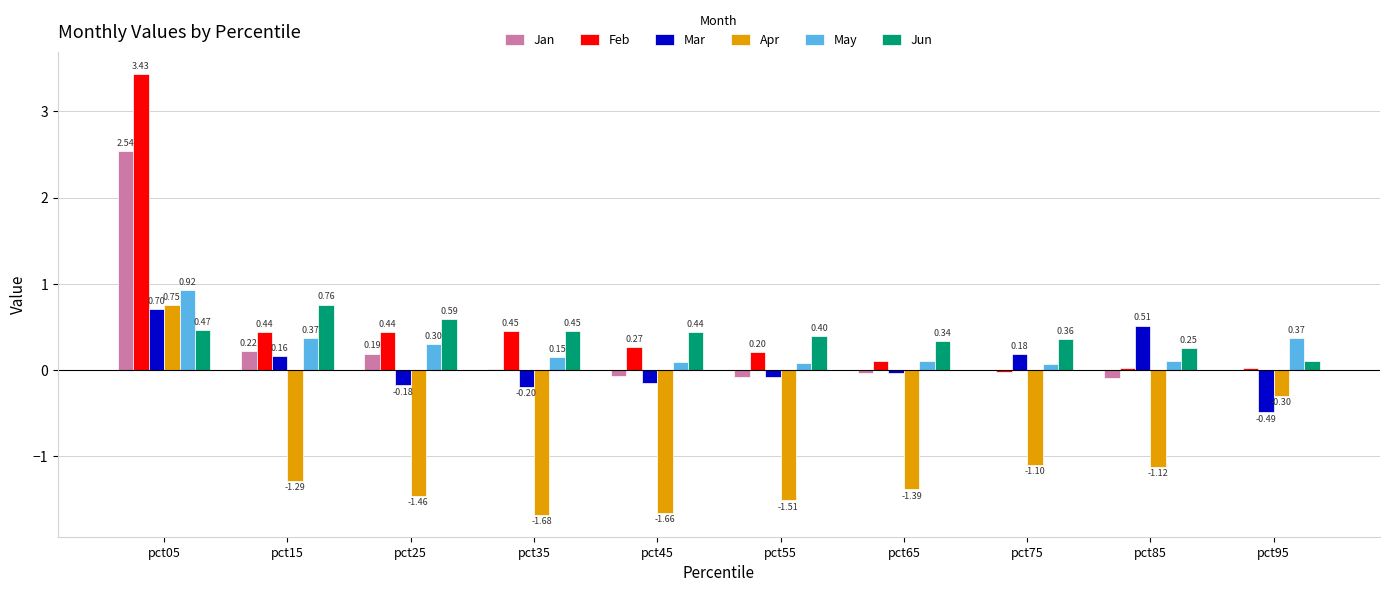

What is the total value across all series at pct85?

-0.3